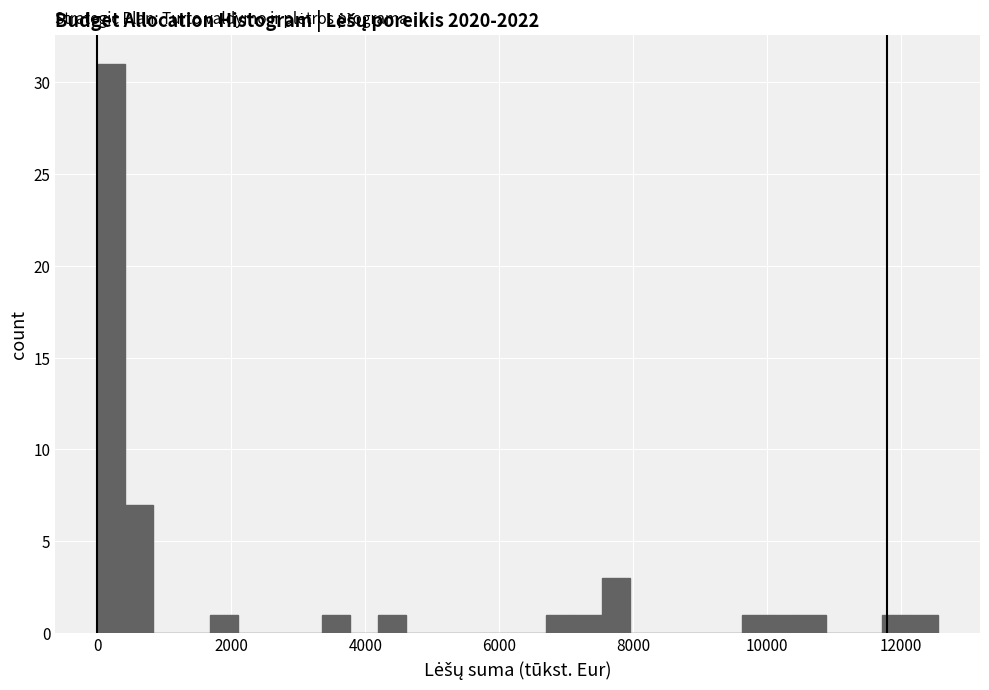

Around what value on the x-axis is the tallest bar? Give the approximate position of its centre, as read against the axis.

200